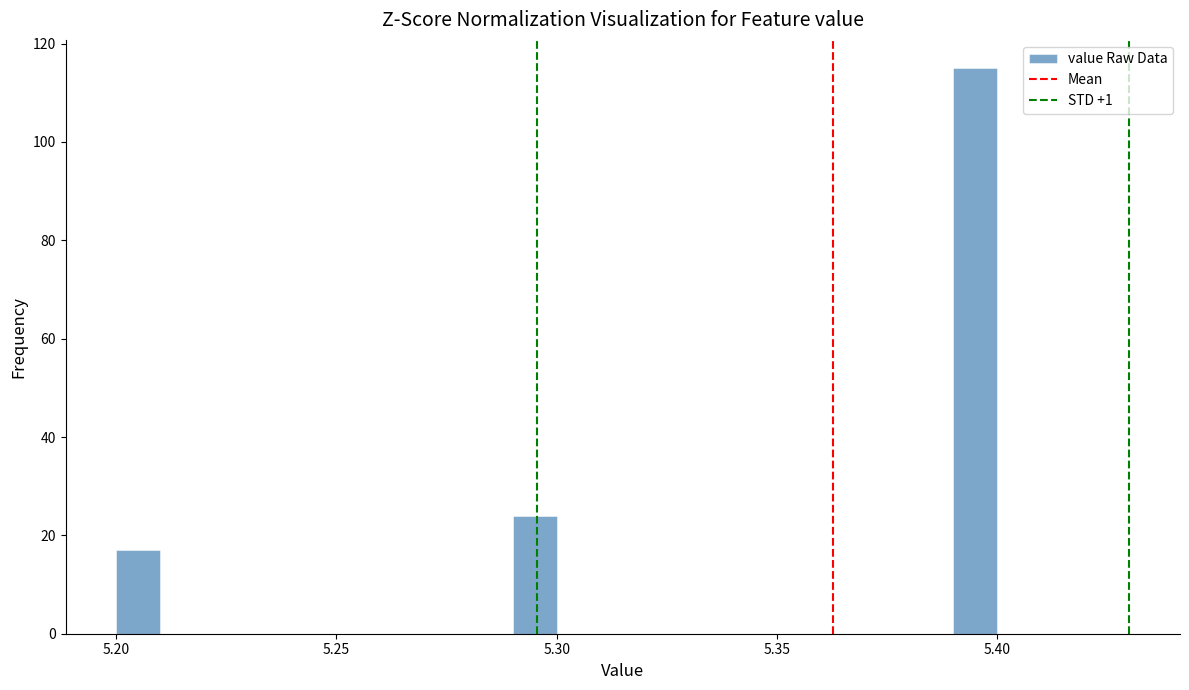

Read against the x-axis, roughly where is the centre of the tallest bar?

5.395